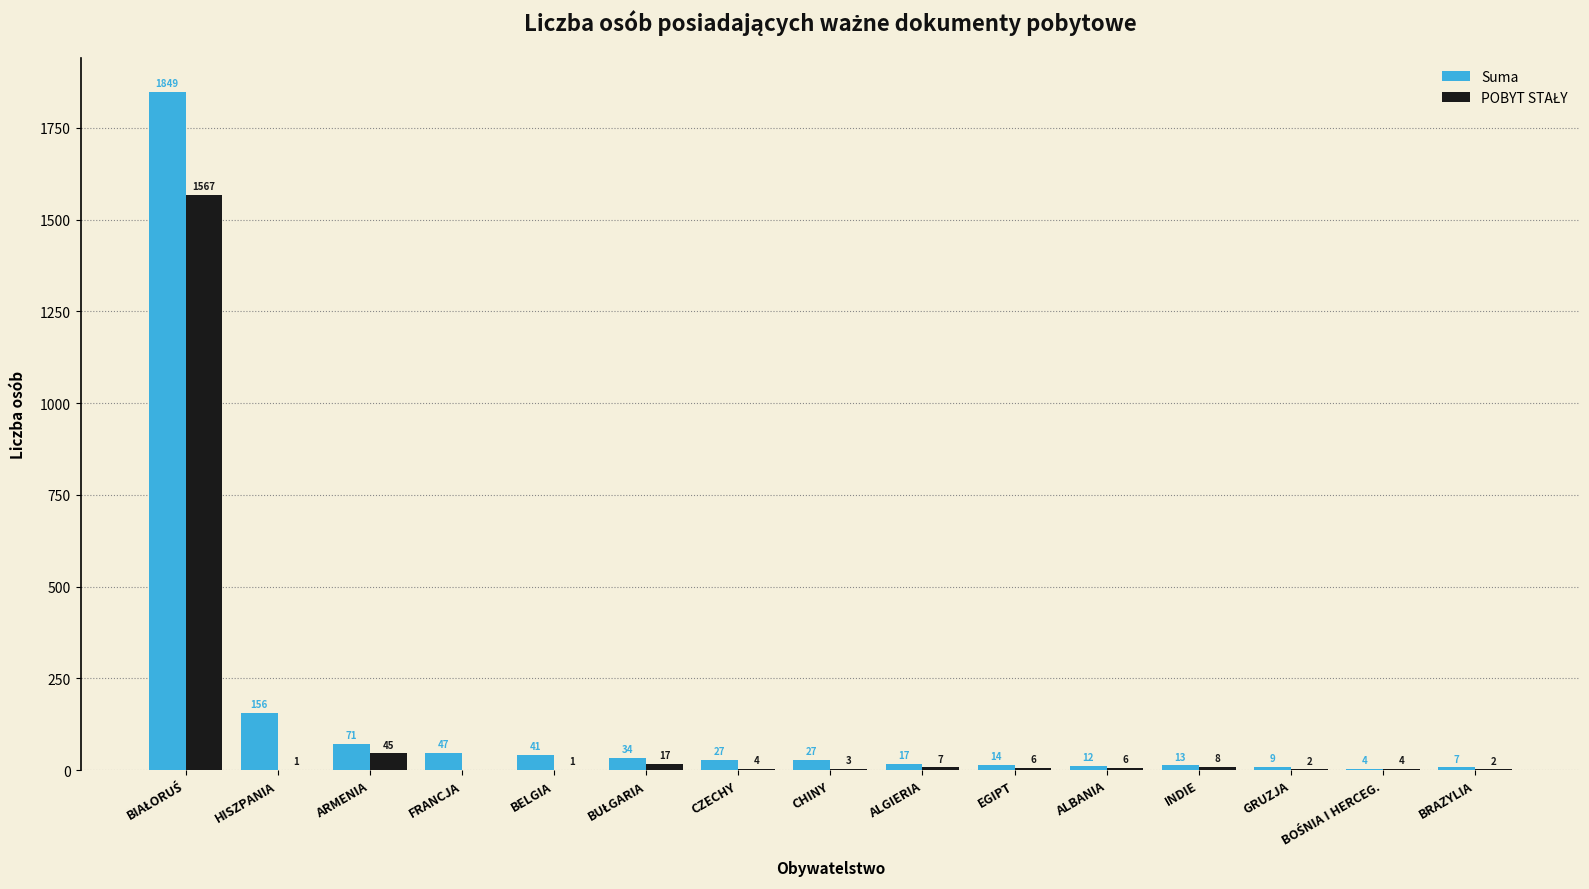

The value of Suma at ALGIERIA is 17. True or false?

True